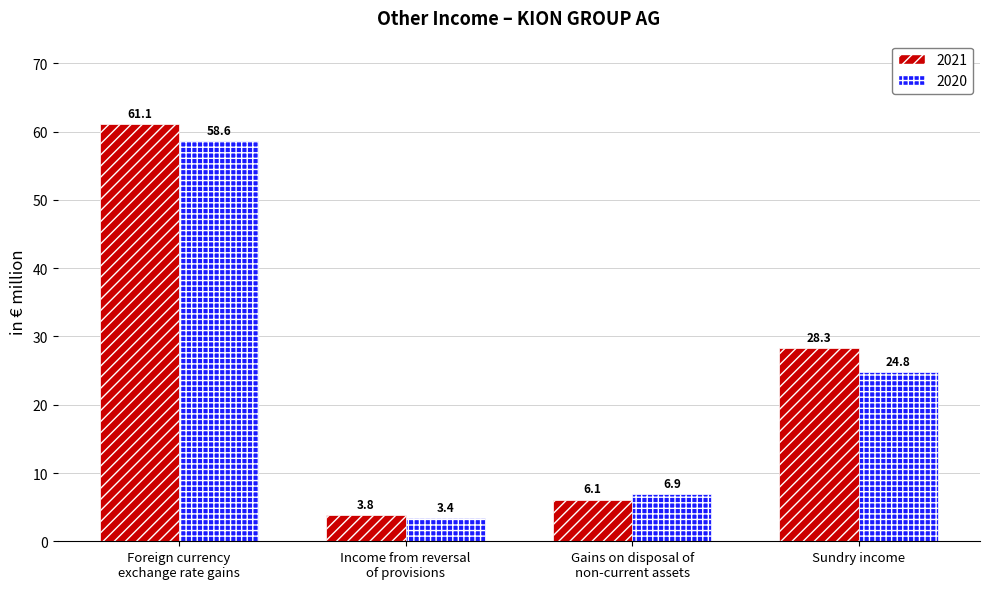

Between Foreign currency
exchange rate gains and Sundry income, which series saw the biggest shift?

2020